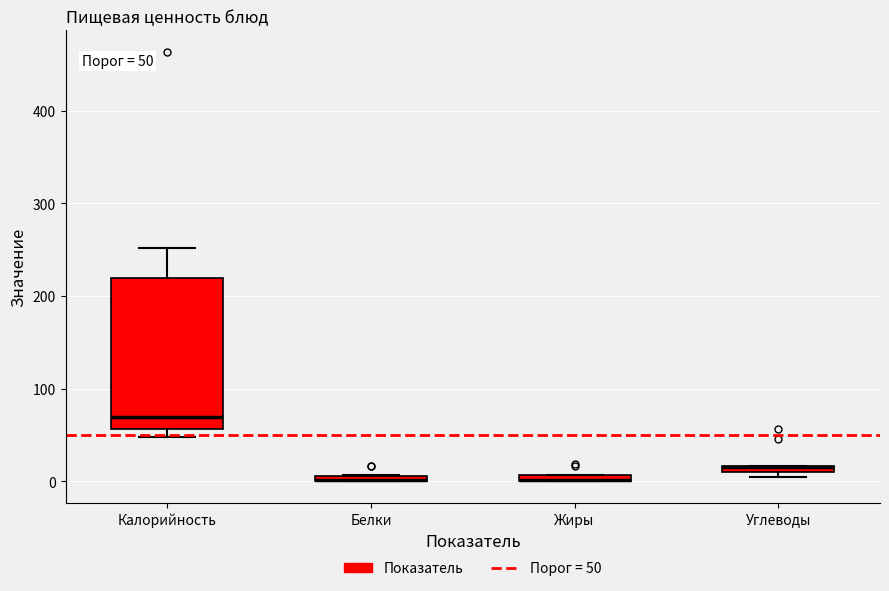

Which box is the tallest, from its lower edge to its upper edge?

Калорийность